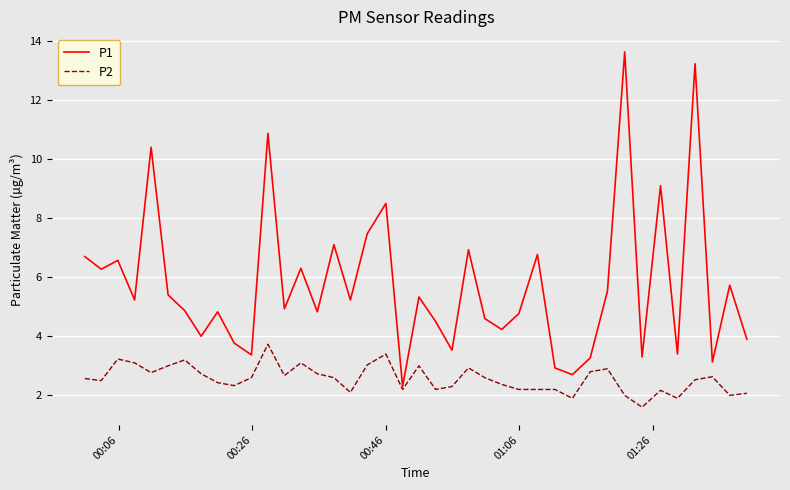

Which series has the largest total across all categories?

P1